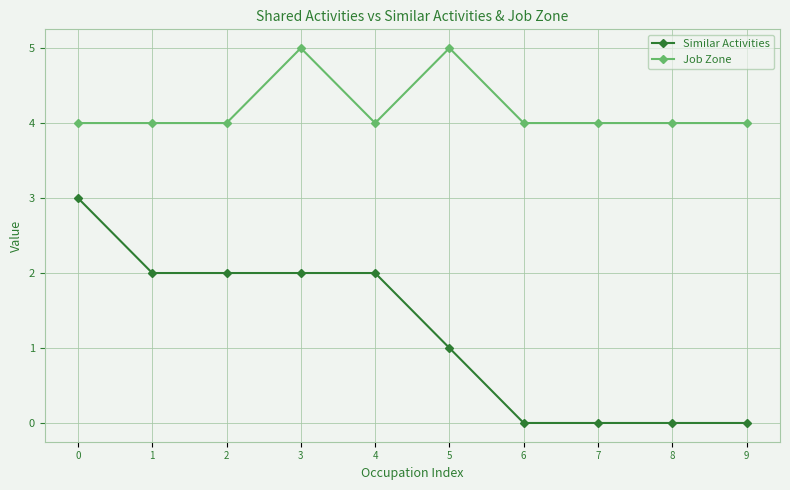

Count the number of data series in this chart.

2